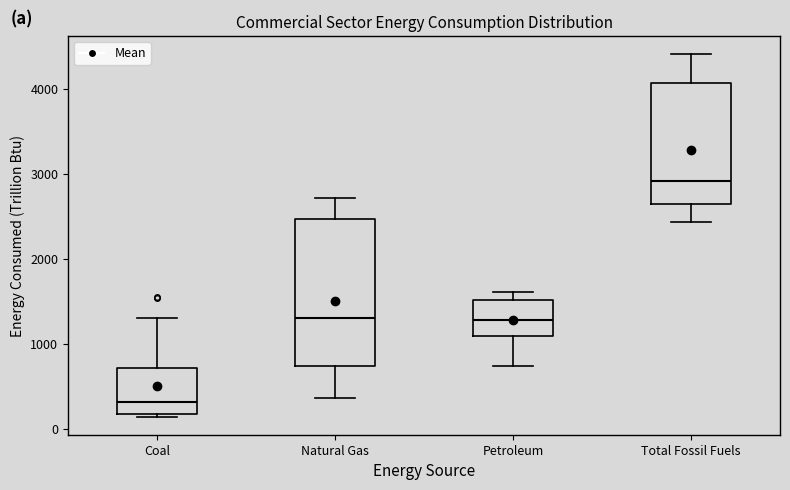

Where is the upper edge of the box for Petroleum on the y-axis? The values are not printed on the chart, so give them approximately, as read against the axis.

1500